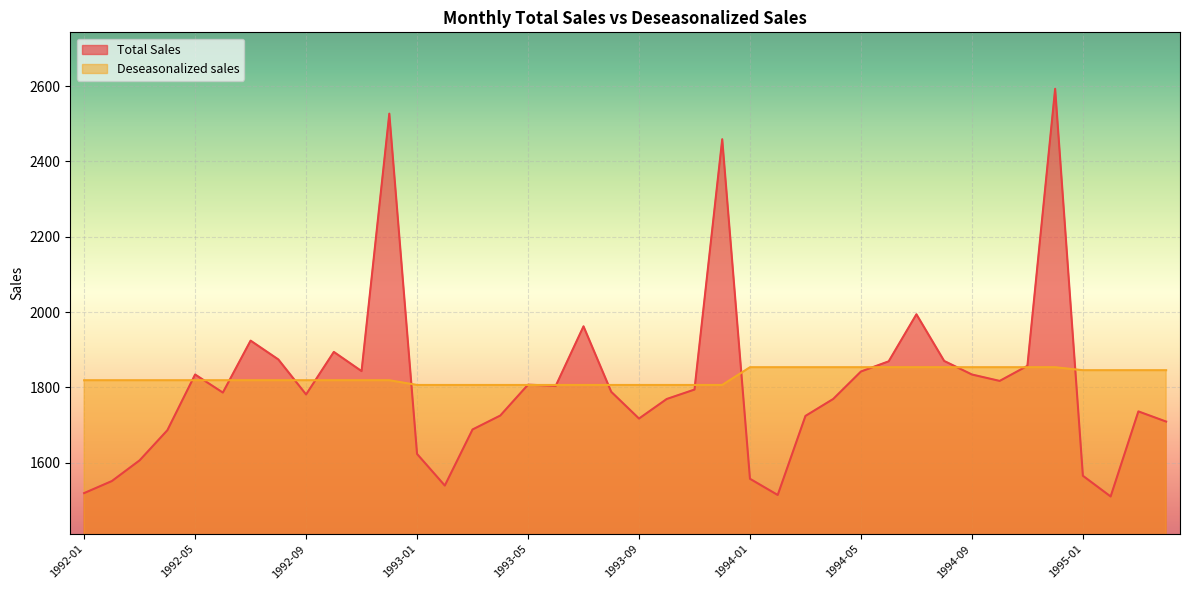

How many intersections are there between Total Sales and Deseasonalized sales?

16